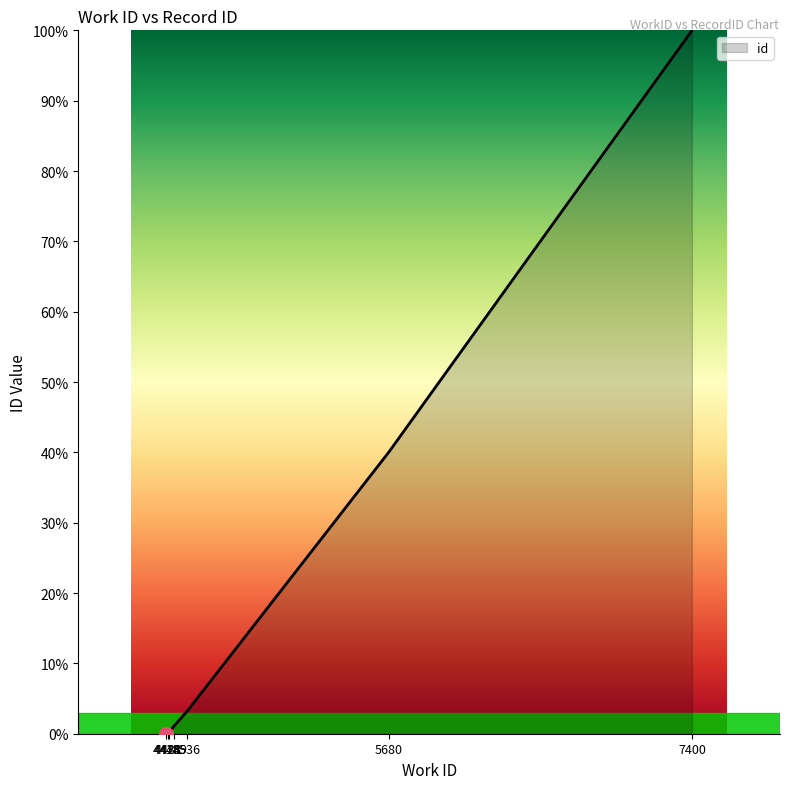

Rank the categories by value from highest to lowest.

7400, 7400, 7400, 5680, 4536, 4459, 4459, 4431, 4428, 4418